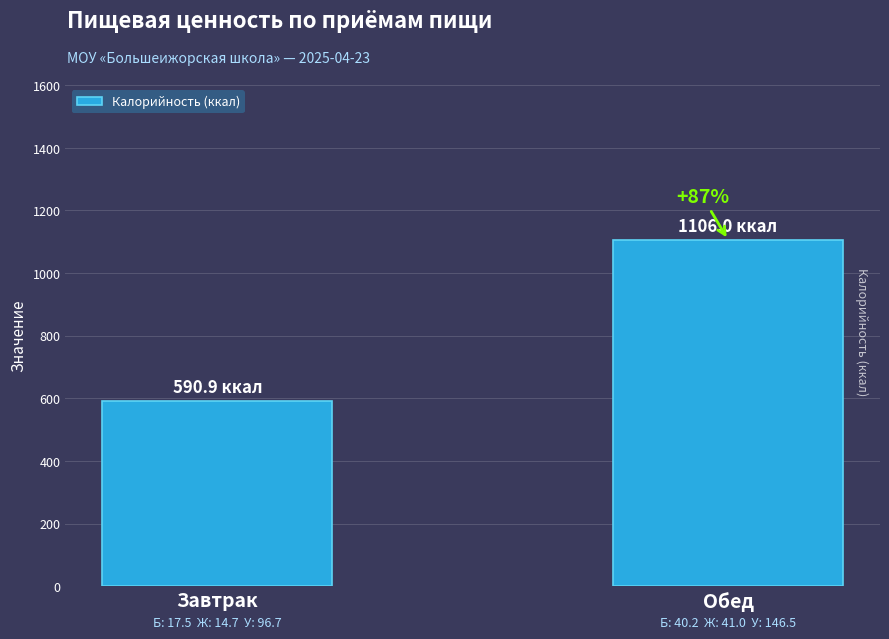

Approximately how many times larger is the value at Завтрак compared to Обед?

0.5